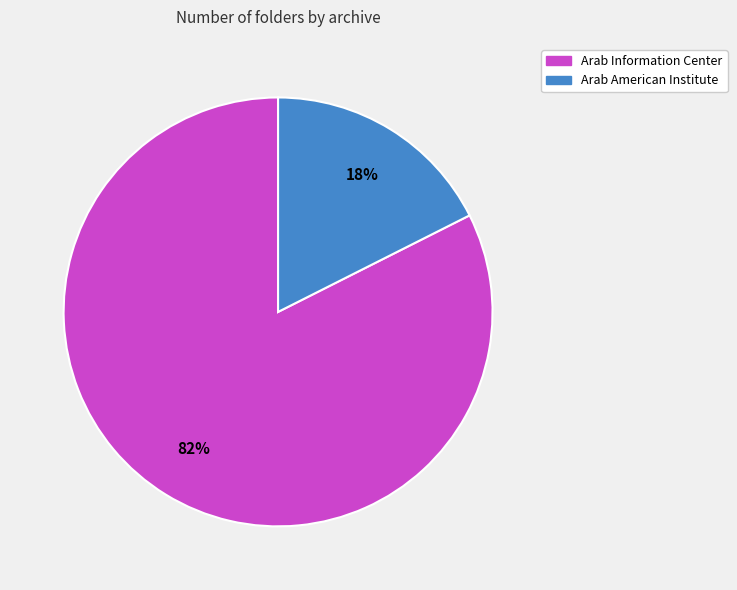

Which has a higher value, Arab American Institute or Arab Information Center?

Arab Information Center